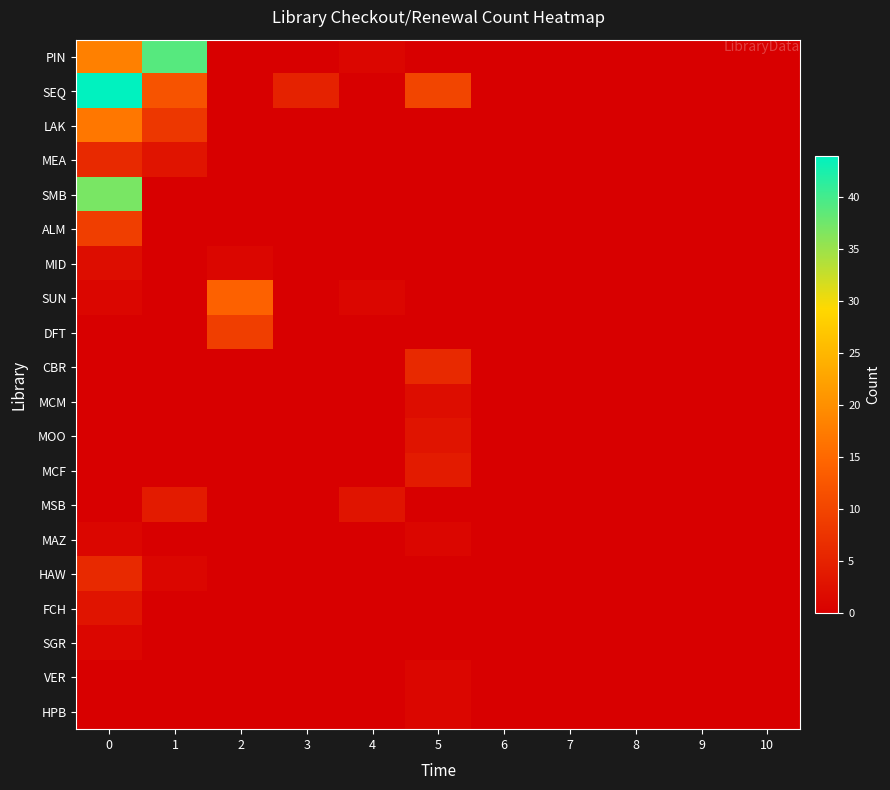

List the series in order of their peak value, highest first.

SEQ, PIN, SMB, LAK, SUN, ALM, DFT, MEA, CBR, HAW, MCF, MSB, MOO, FCH, MID, MCM, MAZ, SGR, VER, HPB